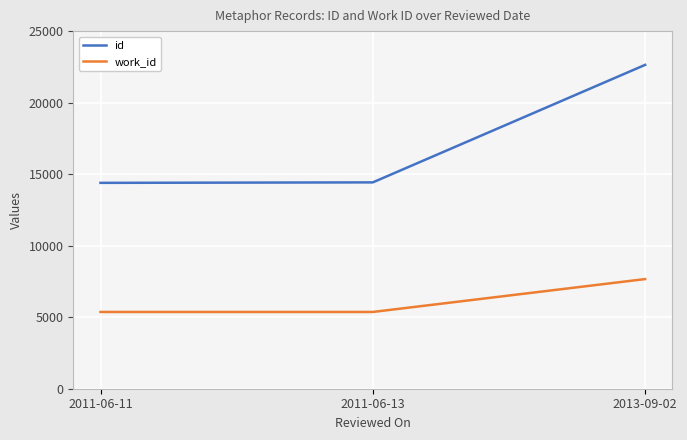

How many values in the id series are below 14425?

1